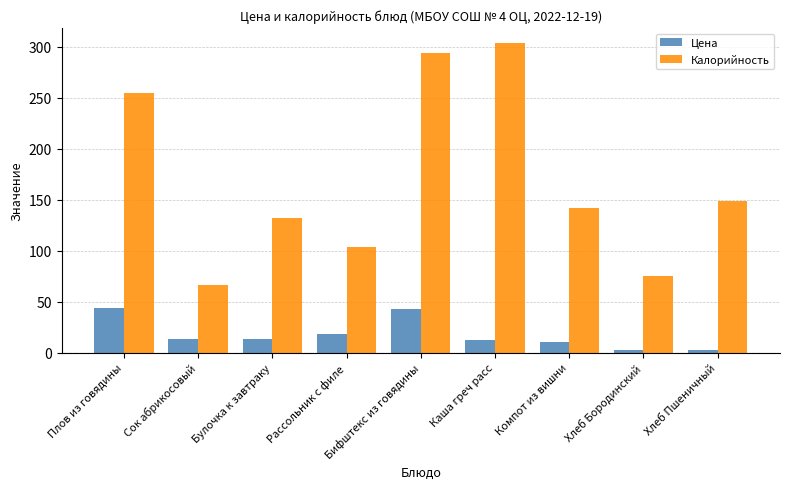

The Калорийность series shows 24.4 at Сок абрикосовый. True or false?

False